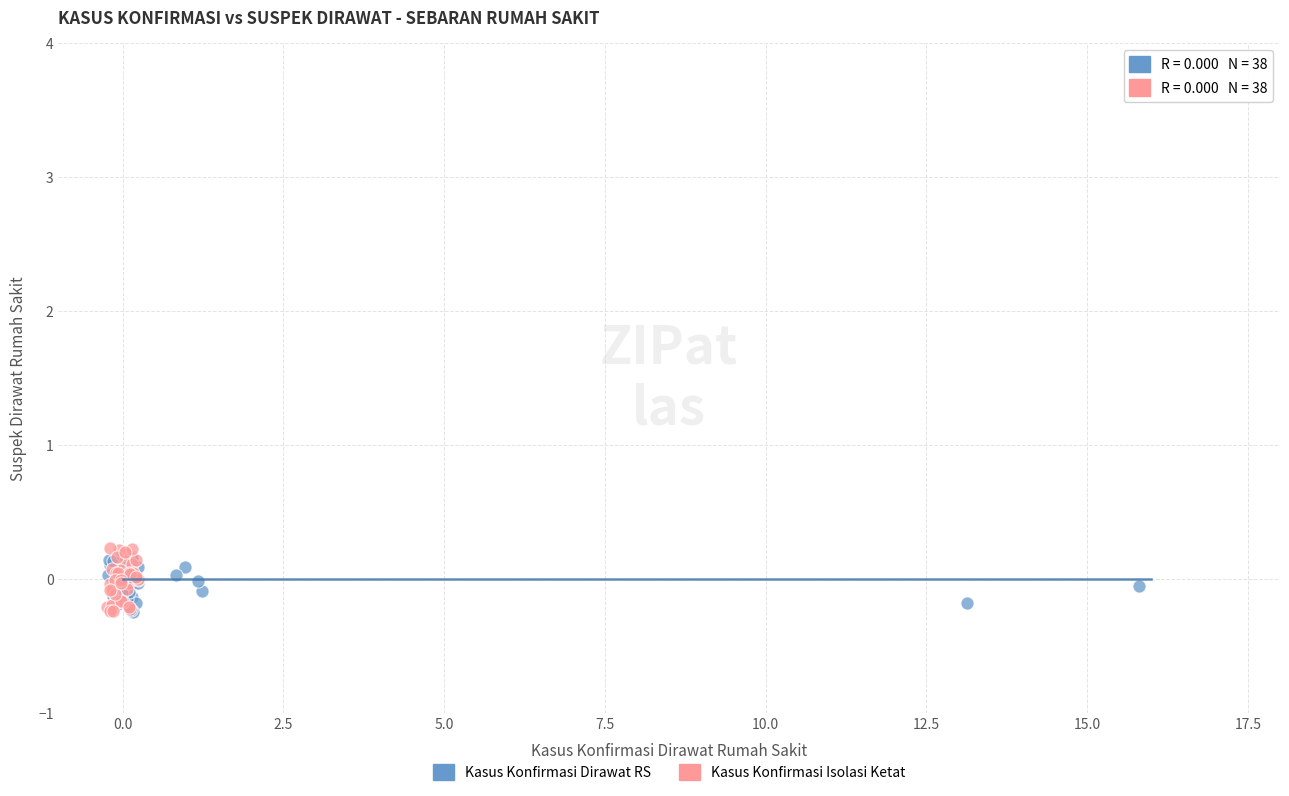

Which series has the widest spread of Y values?

Kasus Konfirmasi Isolasi Ketat